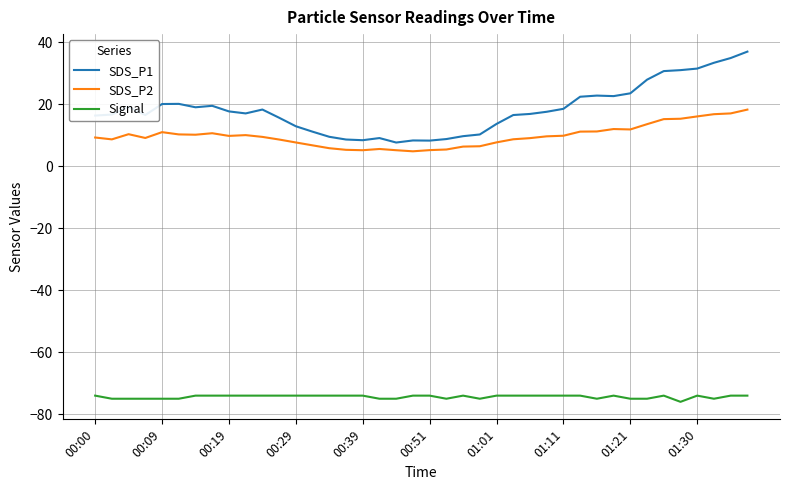

Which series has the largest range (max minus min)?

SDS_P1